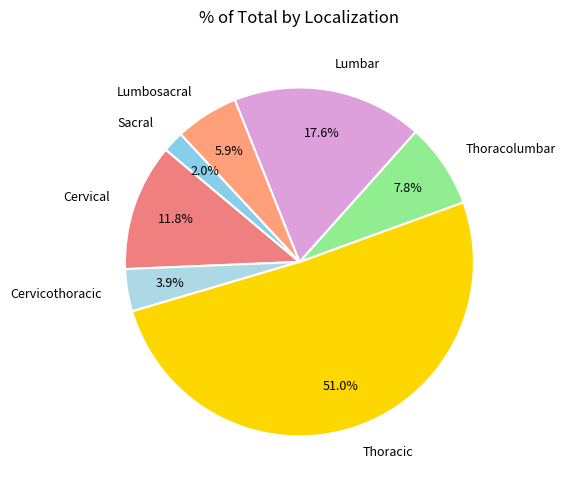

What percentage is the Lumbar slice, to the nearest percent?

18%